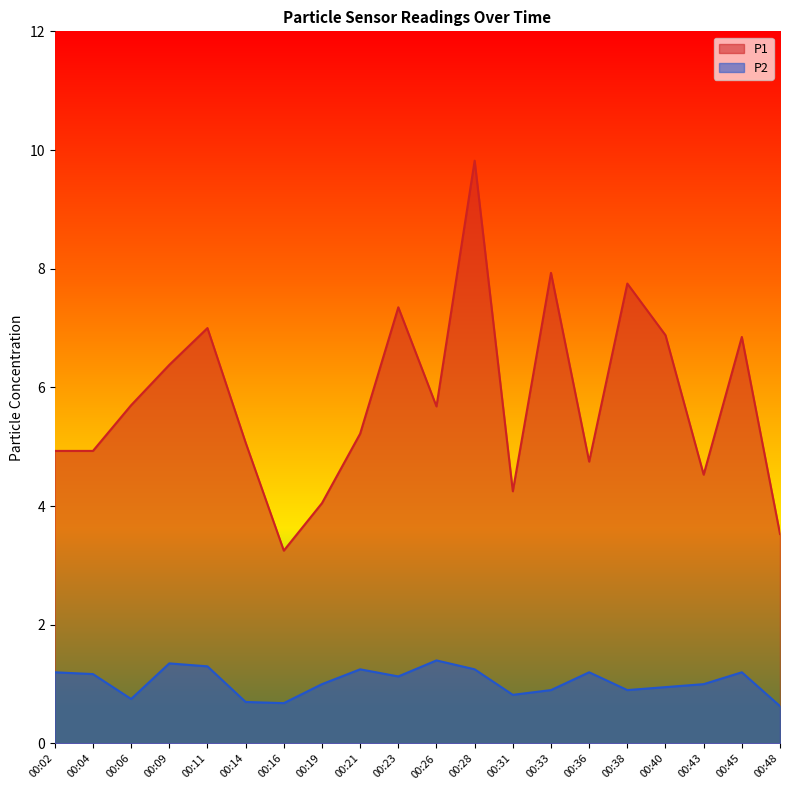

List the series in order of their peak value, highest first.

P1, P2